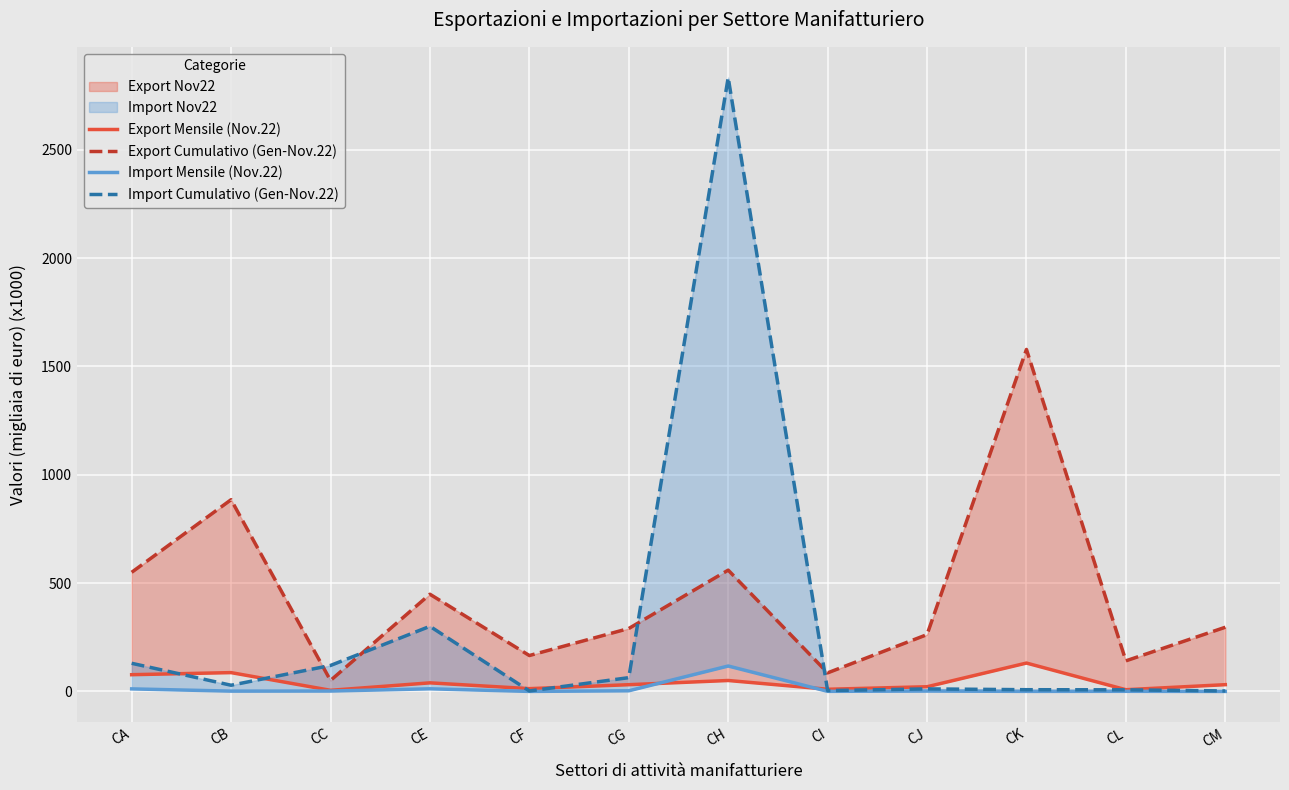

Which series has the largest range (max minus min)?

Import Cumulativo (Gen-Nov.22)